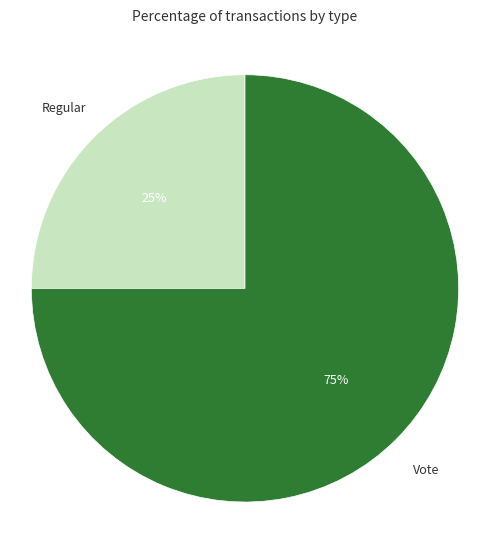

Is there any slice that represents more than half of the pie?

Yes